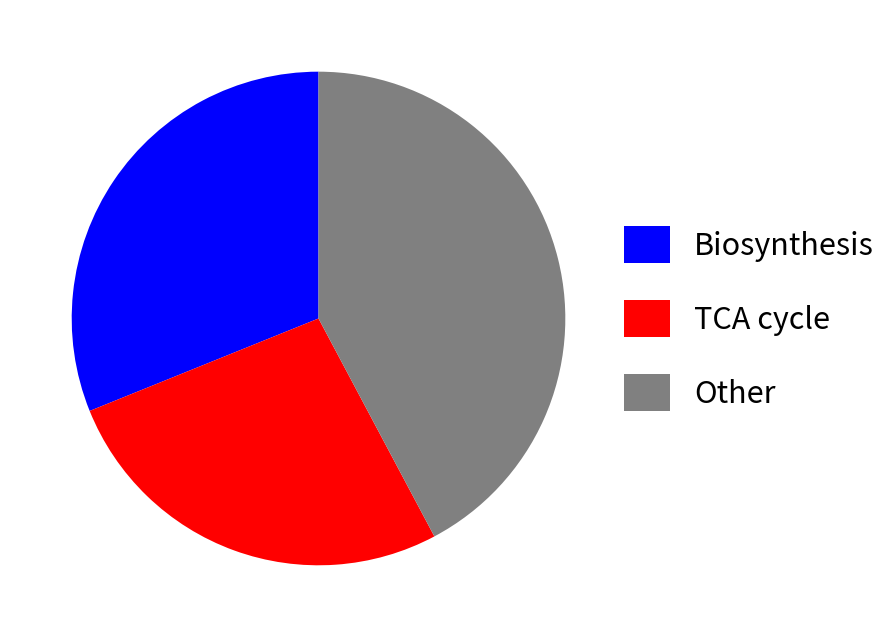

Does any single category account for the majority?

No